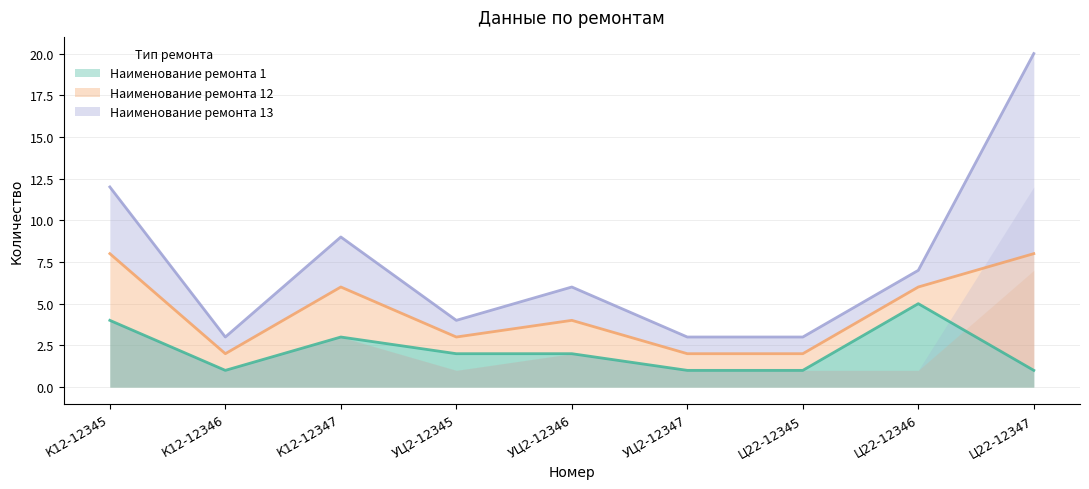

The Наименование ремонта 1 series shows 3 at УЦ2-12345. True or false?

False